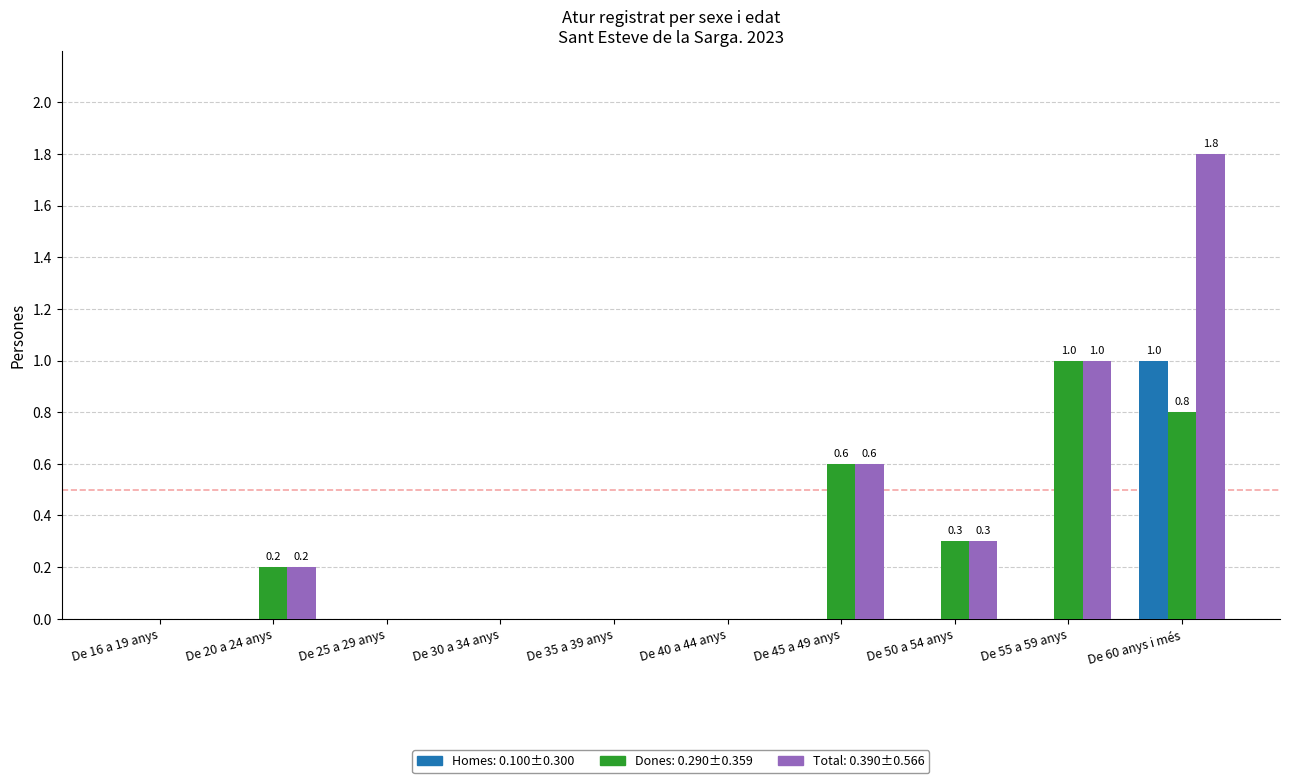

Reading right to left, extract all data points from this chart.

Homes: 1.0	0.0	0.0	0.0	0.0	0.0	0.0	0.0	0.0	0.0
Dones: 0.8	1.0	0.3	0.6	0.0	0.0	0.0	0.0	0.2	0.0
Total: 1.8	1.0	0.3	0.6	0.0	0.0	0.0	0.0	0.2	0.0